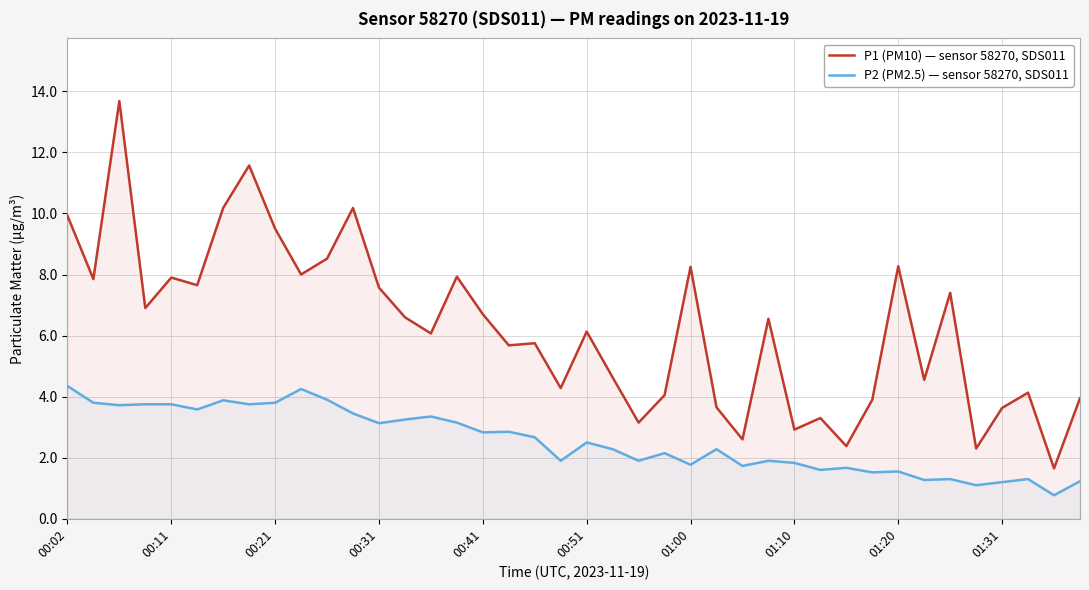

What is the average value of the P1 (PM10) — sensor 58270, SDS011 series?

6.2